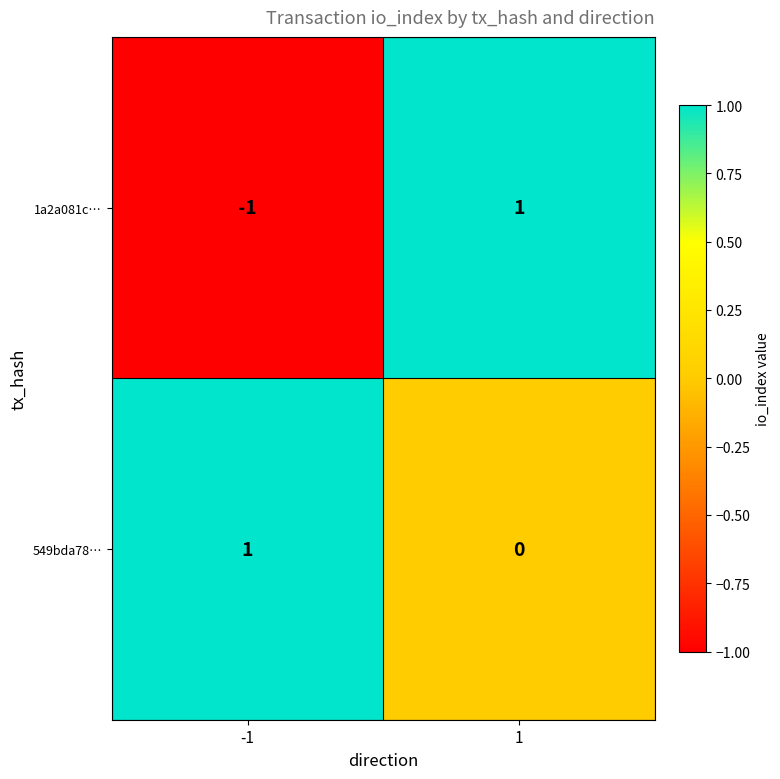

Reading left to right, list all the values displayed in this chart.

1a2a081c…: -1=-1	1=1
549bda78…: -1=1	1=0